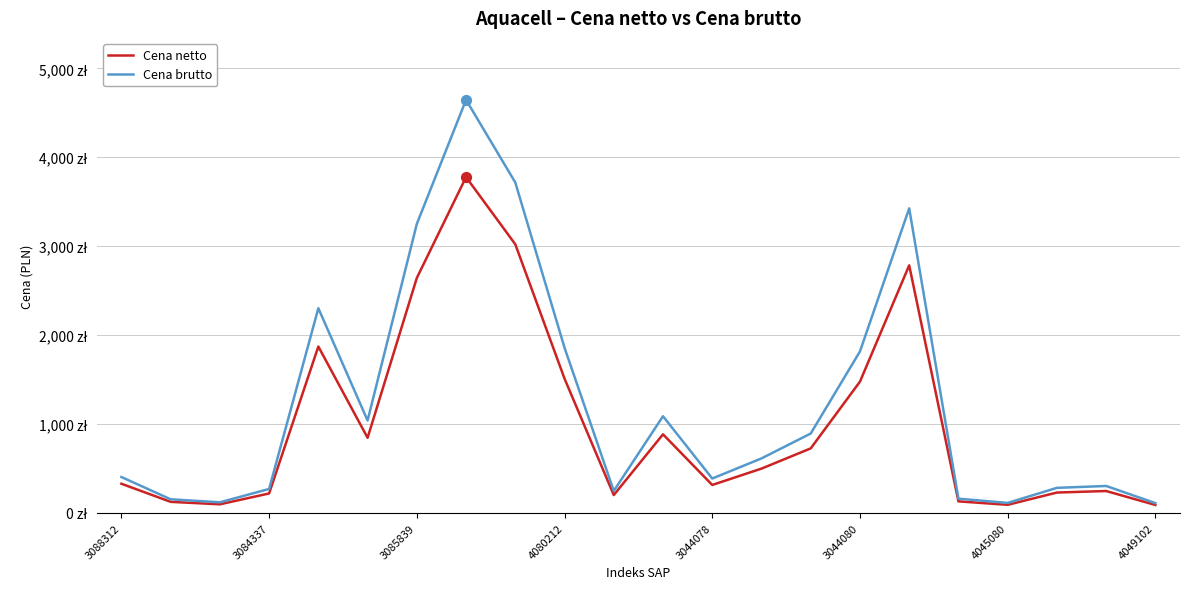

What are all the series names shown in the legend?

Cena netto, Cena brutto